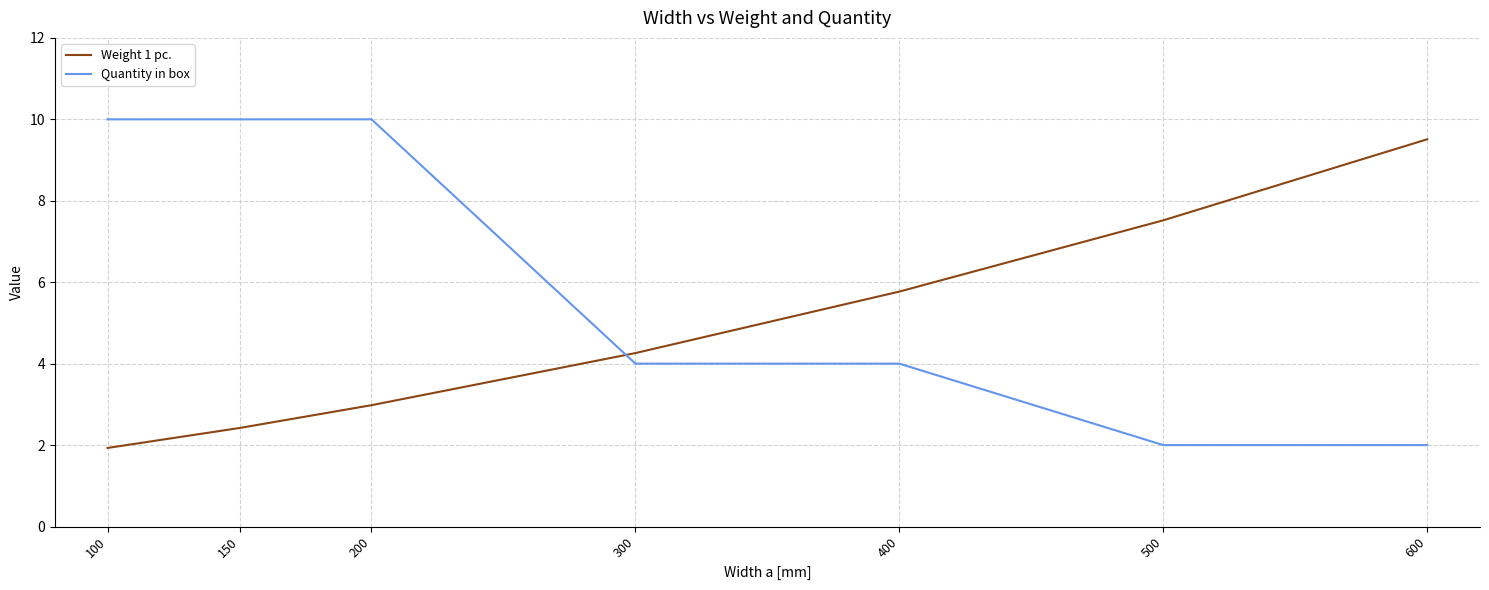

How many Quantity in box values are between 2 and 10?

7